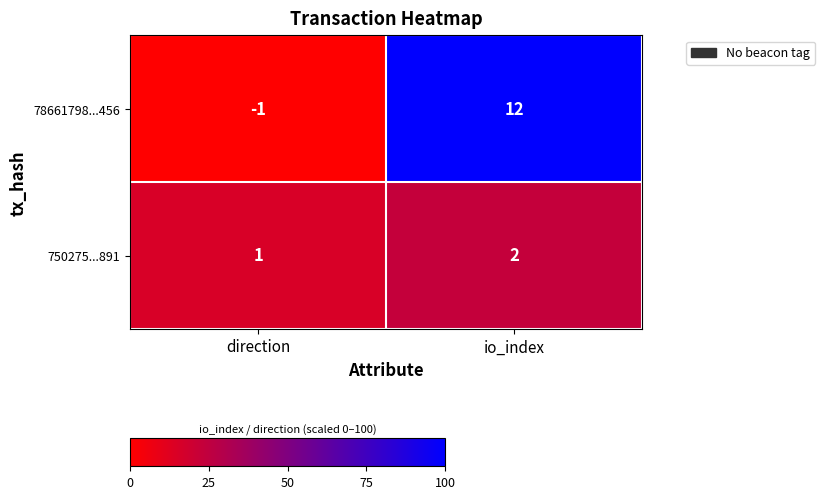

Reading left to right, what are all the values shown in this chart?

78661798...456: direction=-1	io_index=12
750275...891: direction=1	io_index=2